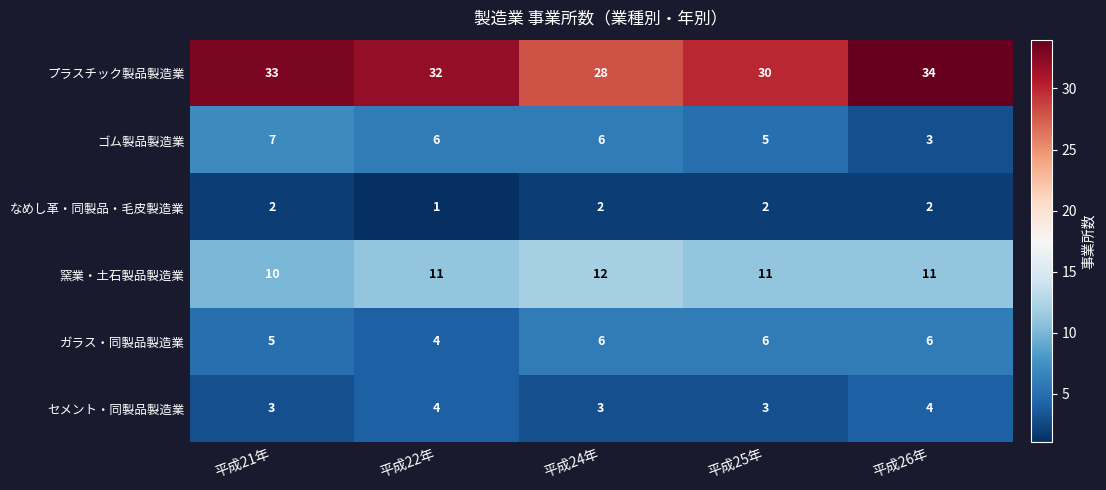

Reading left to right, list all the values displayed in this chart.

プラスチック製品製造業: 平成21年=33	平成22年=32	平成24年=28	平成25年=30	平成26年=34
ゴム製品製造業: 平成21年=7	平成22年=6	平成24年=6	平成25年=5	平成26年=3
なめし革・同製品・毛皮製造業: 平成21年=2	平成22年=1	平成24年=2	平成25年=2	平成26年=2
窯業・土石製品製造業: 平成21年=10	平成22年=11	平成24年=12	平成25年=11	平成26年=11
ガラス・同製品製造業: 平成21年=5	平成22年=4	平成24年=6	平成25年=6	平成26年=6
セメント・同製品製造業: 平成21年=3	平成22年=4	平成24年=3	平成25年=3	平成26年=4